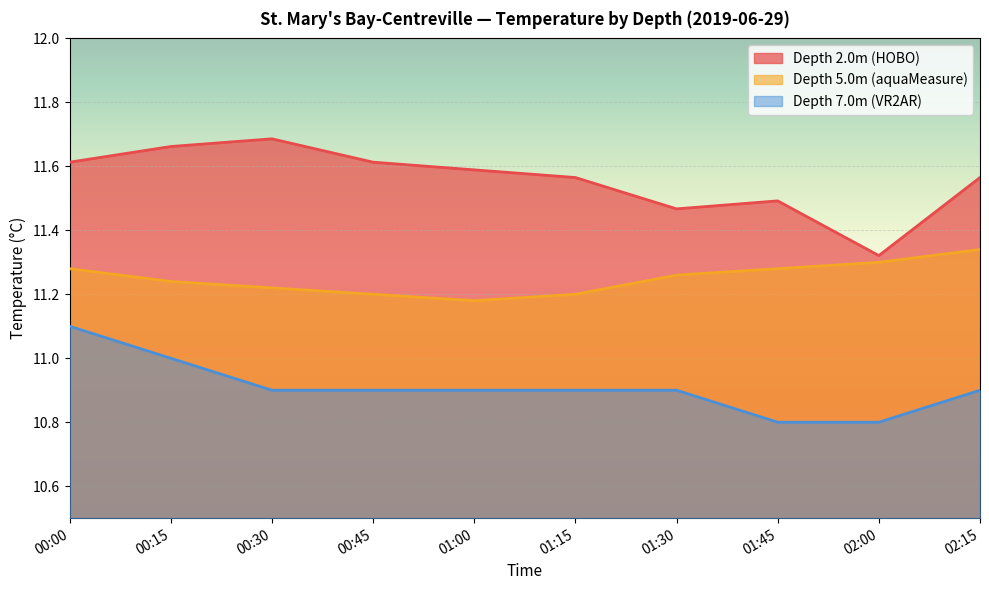

What is the total value across all series at 01:30?

33.6